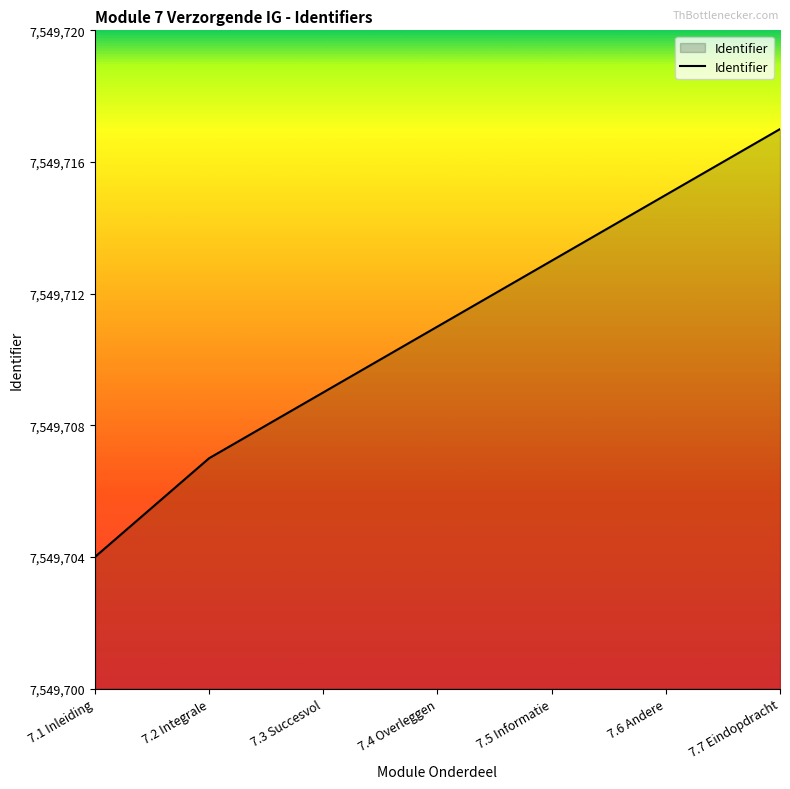

What position from the right is 7.6 Andere?

2